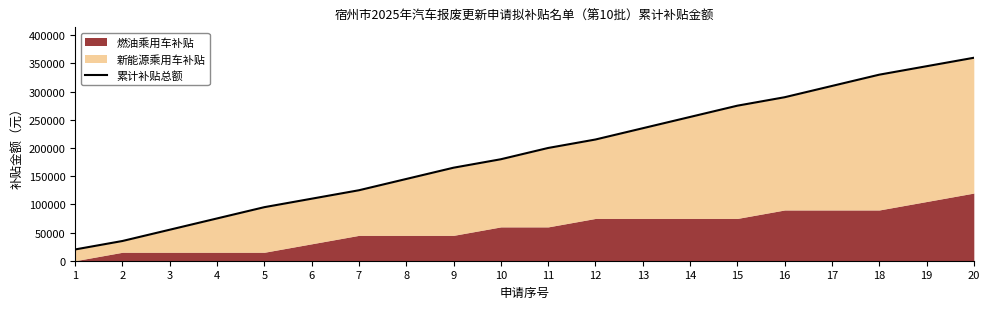

Where does the data first go above 200000?

12